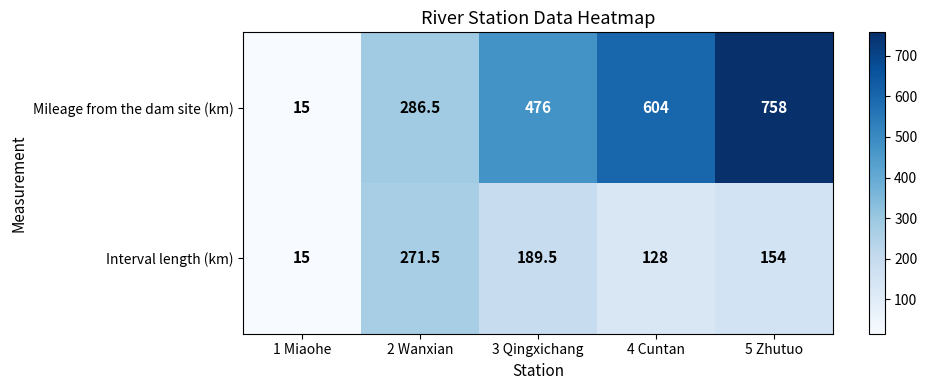

Which series has the widest spread of values?

Mileage from the dam site (km)